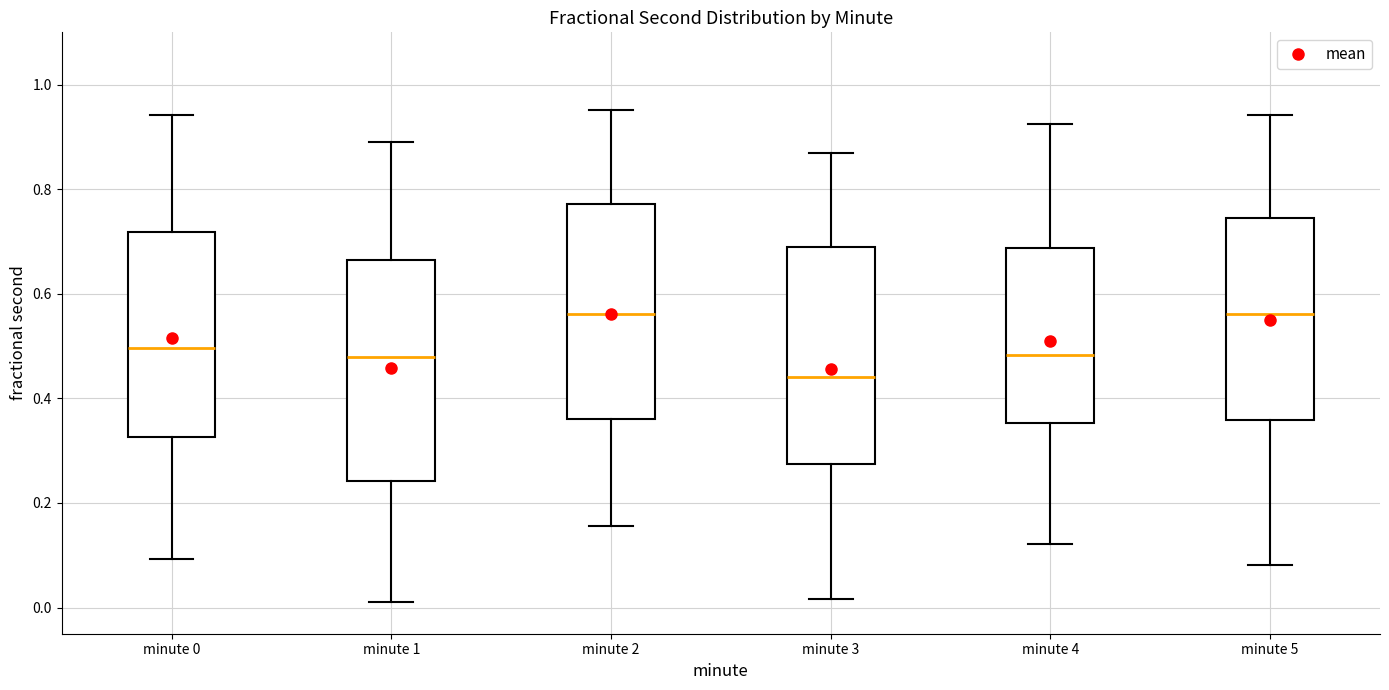

Where does the median line of the box for minute 2 sit on the y-axis? The values are not printed on the chart, so give them approximately, as read against the axis.

0.56